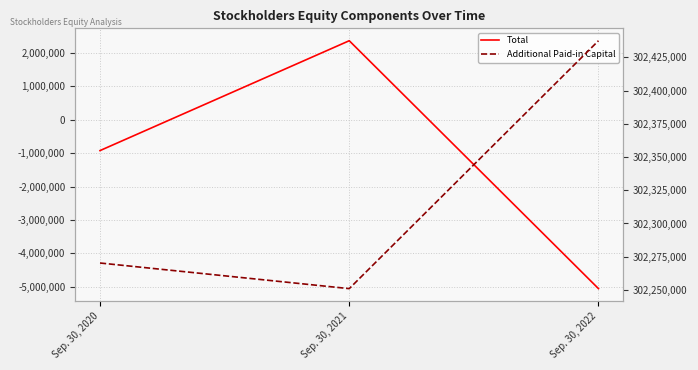

Count the number of data series in this chart.

2